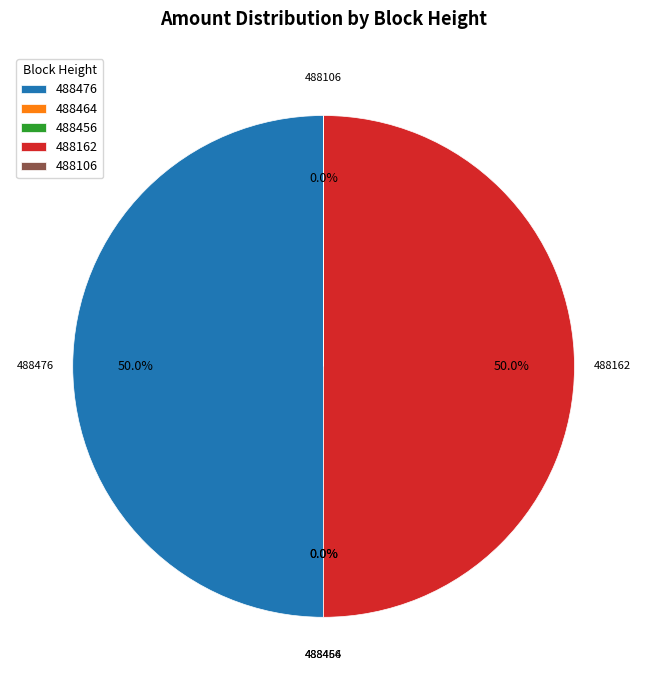

Is it true that 488476 is 57% of the pie?

False